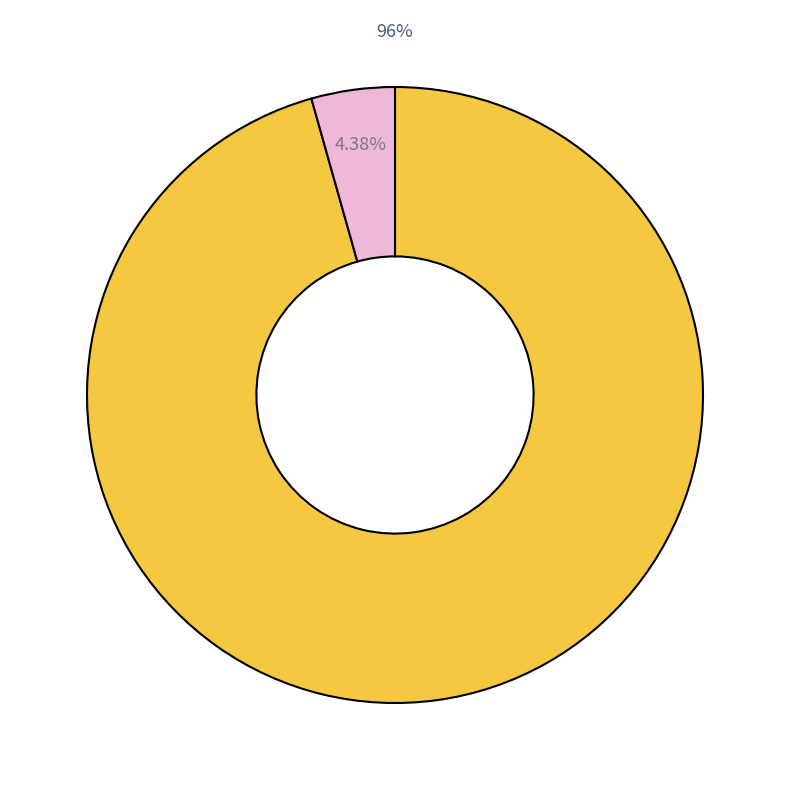

How many segments does this pie chart have?

2